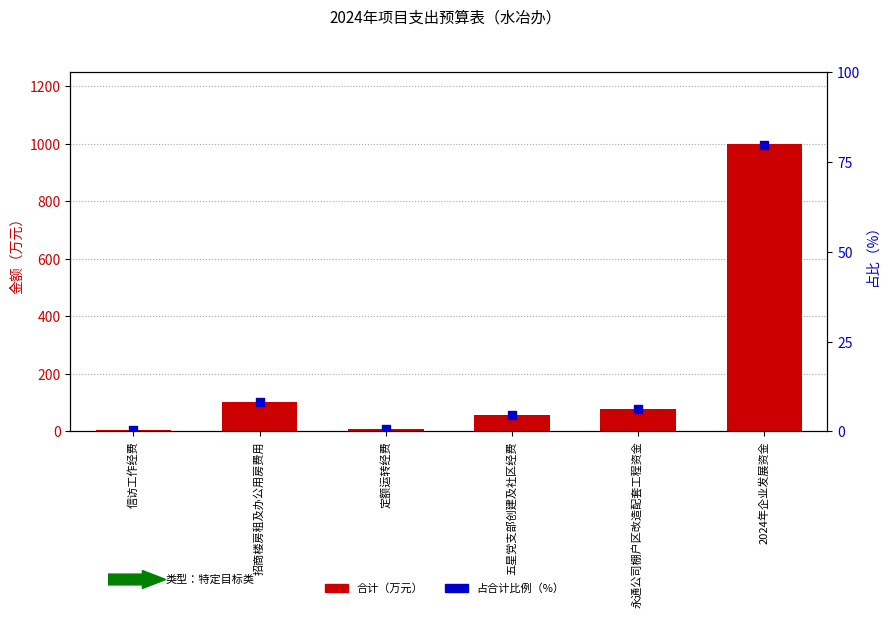

Which series has the largest total across all categories?

合计（万元）